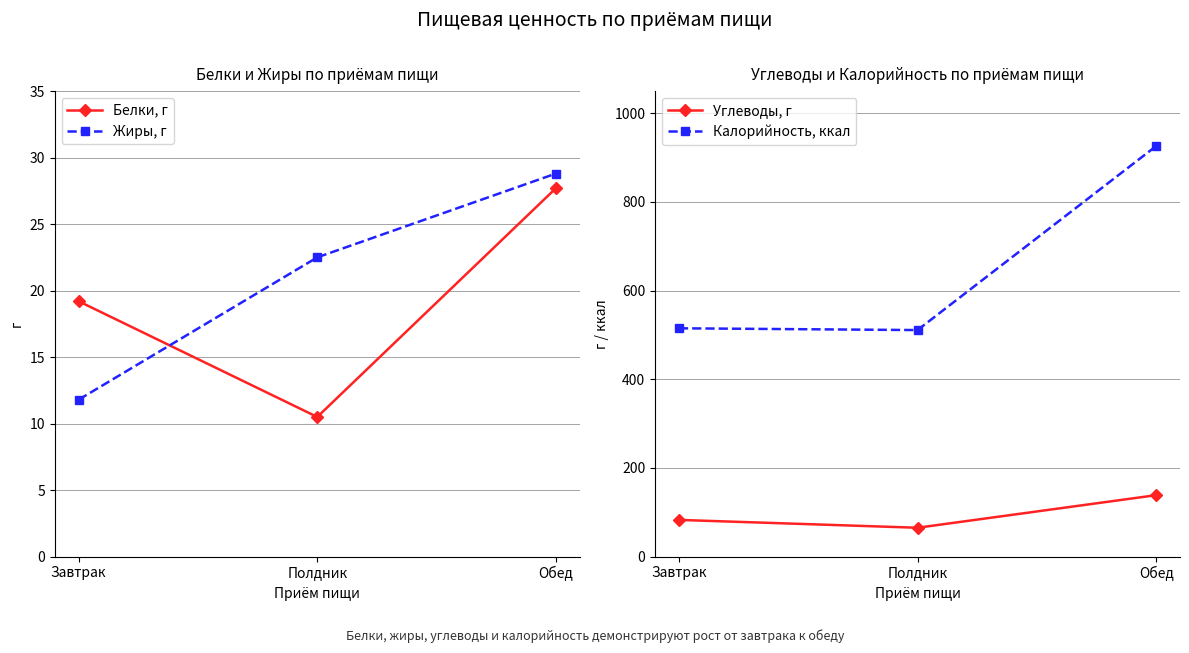

What is the lowest value of the Калорийность, ккал series?

511.0